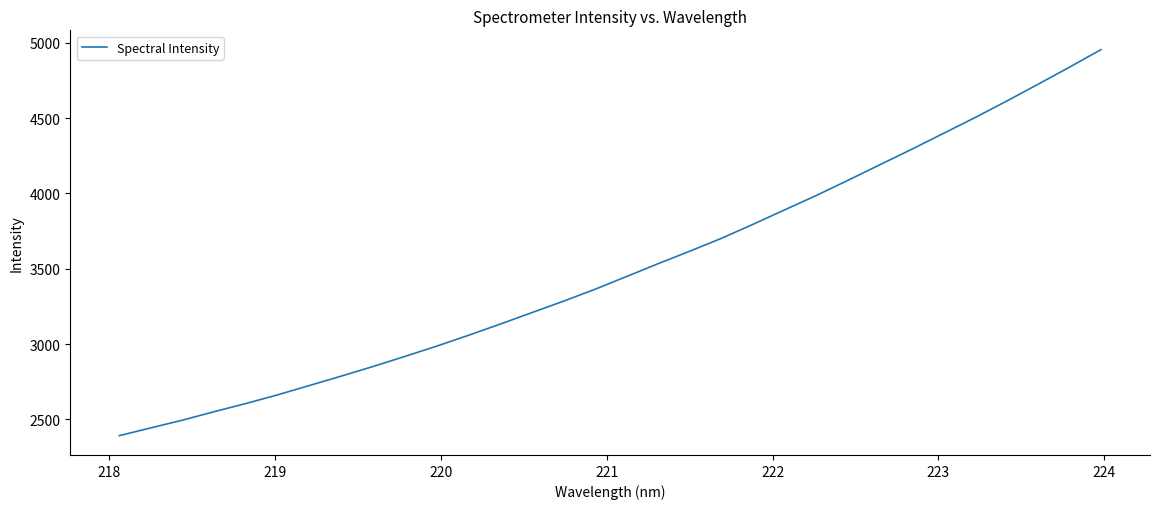

What is the smallest value displayed?

2391.4